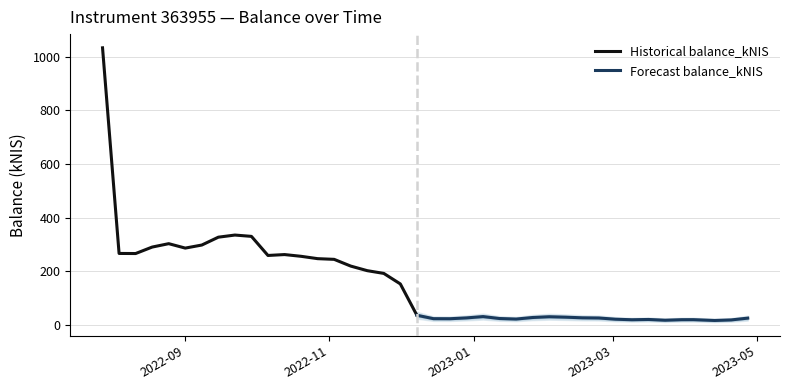

True or false: the data shows 5.0 at 2023-04-04.

False